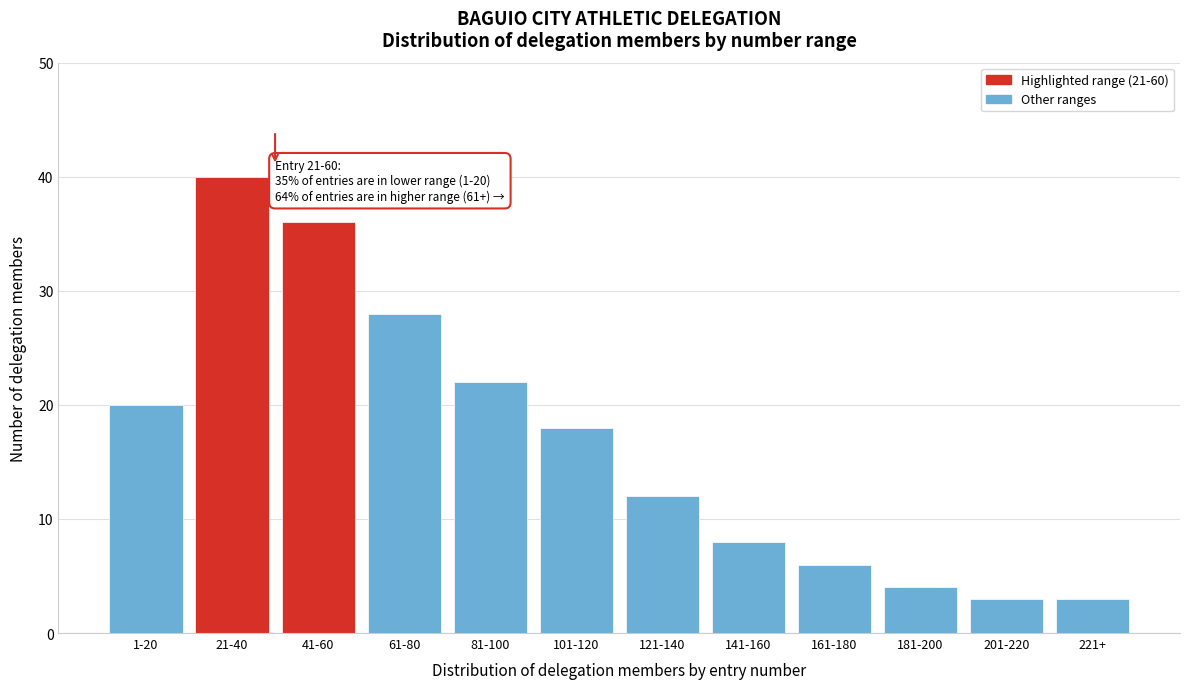

Reading left to right, extract all data points from this chart.

1-20=20	21-40=40	41-60=36	61-80=28	81-100=22	101-120=18	121-140=12	141-160=8	161-180=6	181-200=4	201-220=3	221+=3